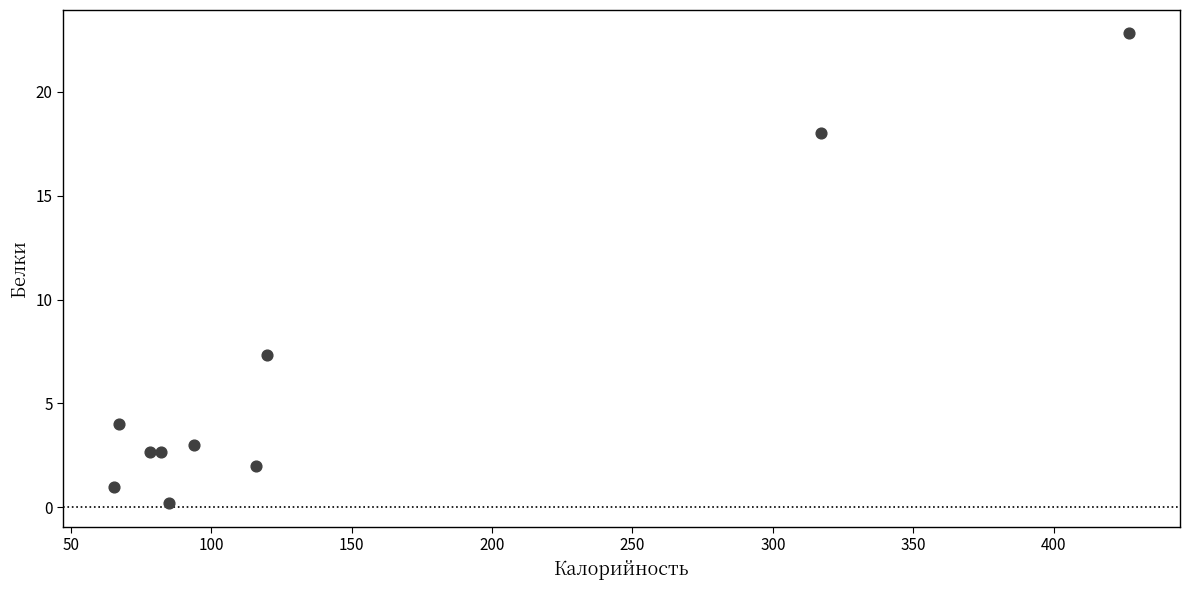

What Y value in the scatter plot is closest to 11?

7.3